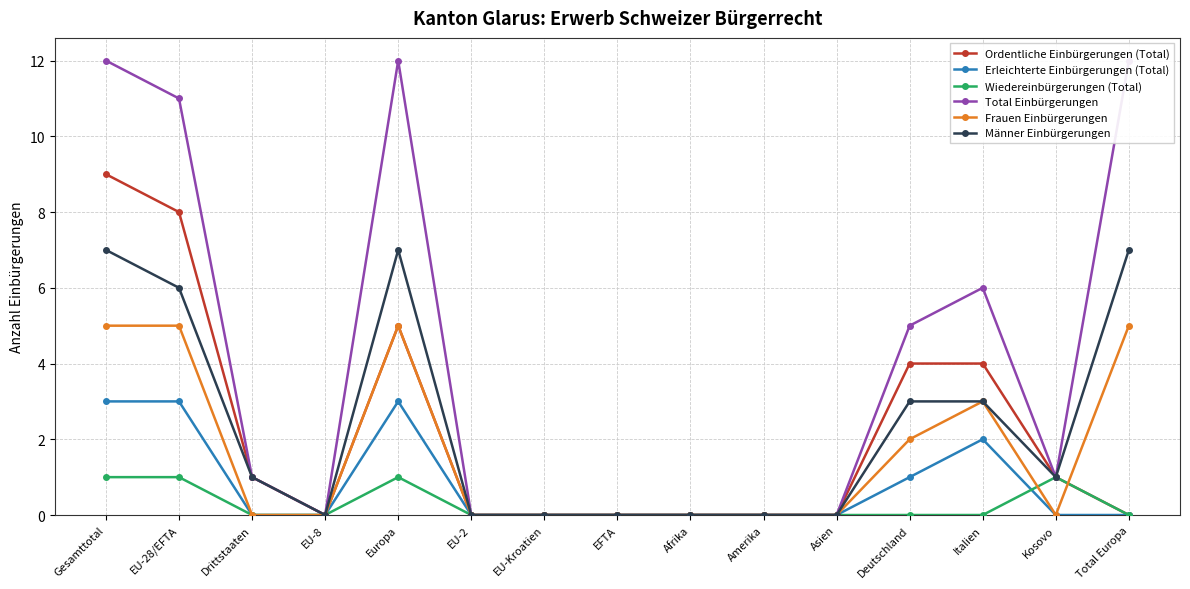

What is the difference between the maximum and minimum values in the Ordentliche Einbürgerungen (Total) series?

9